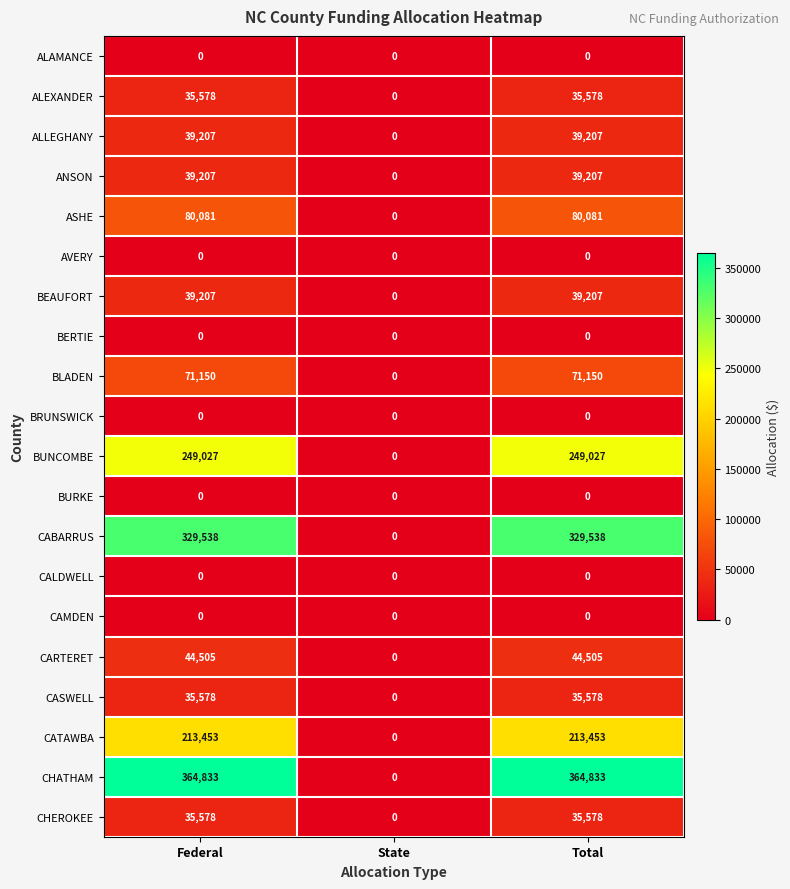

What is the total value across all series at Total?

1576942